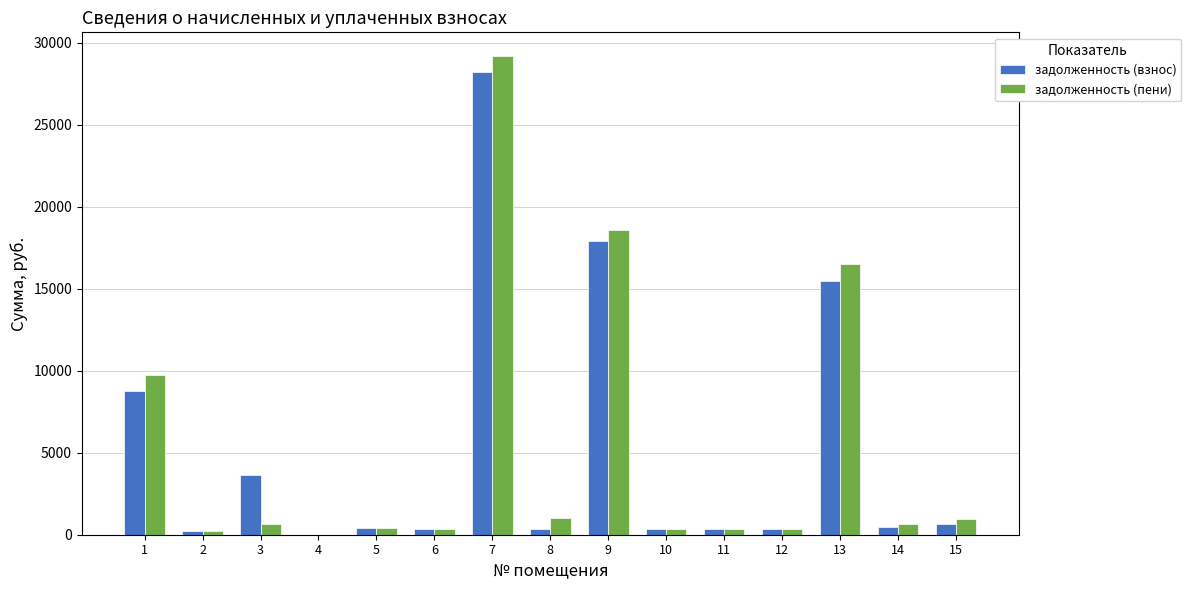

What is the greatest value displayed?

29177.0